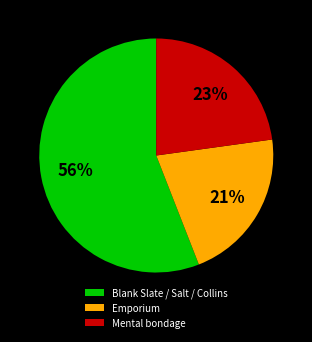

Approximately how many times larger is the value at Mental bondage compared to Emporium?

1.1